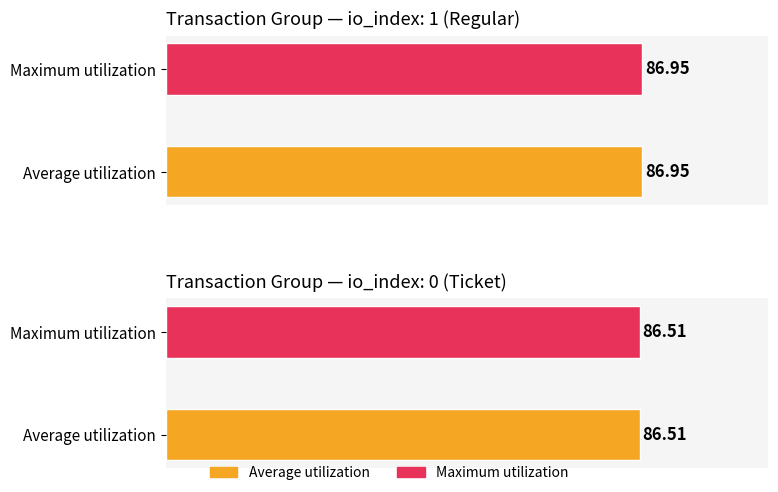

Which series has the largest total across all categories?

Average utilization